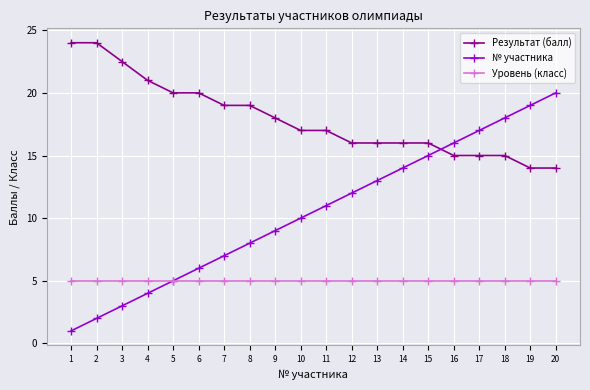

What is the value of the Результат (балл) point at the 18th from the left?

15.0